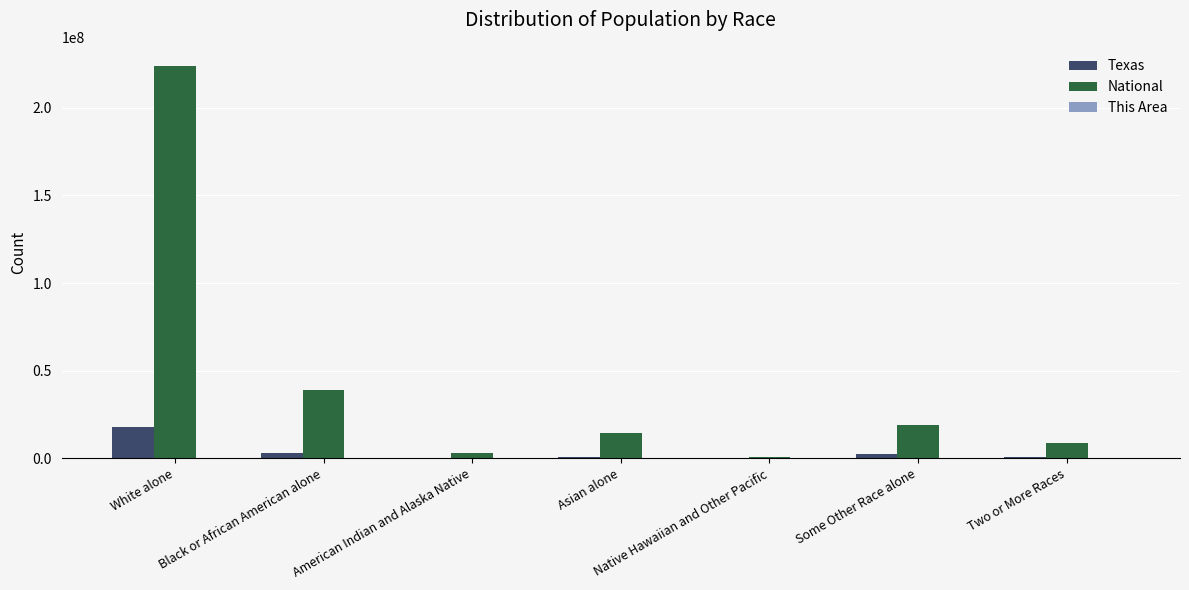

The value of National at White alone is 49319021. True or false?

False